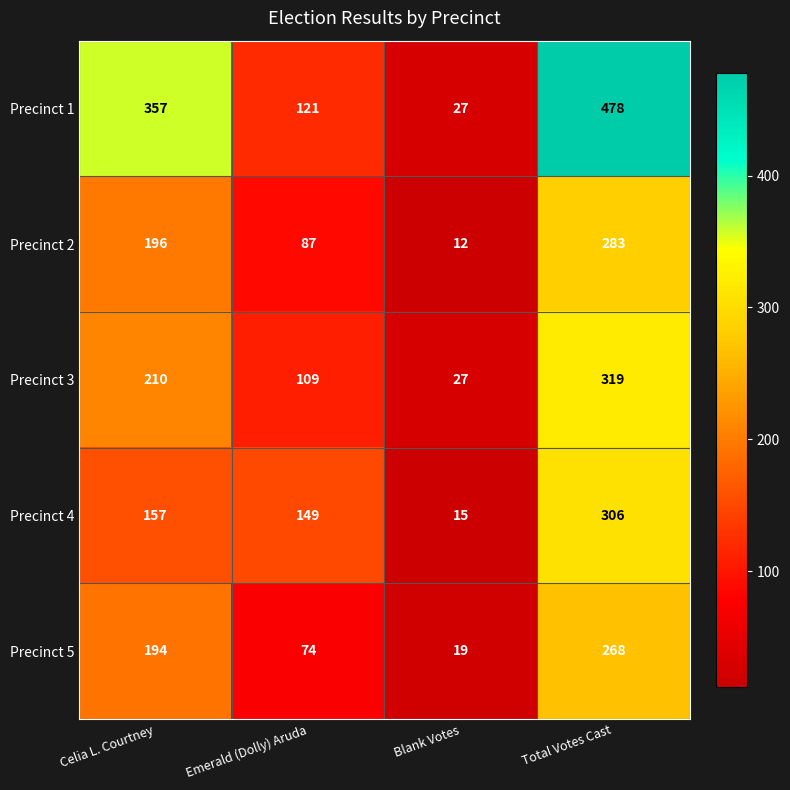

Count the number of categories in the chart.

4